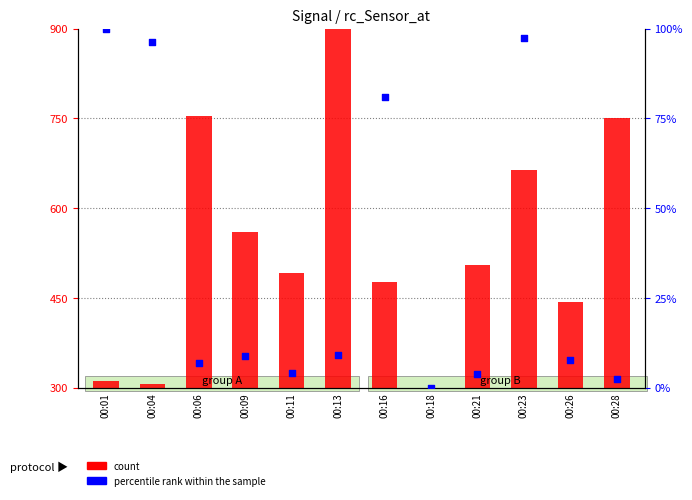

What are all the series names shown in the legend?

count, percentile rank within the sample